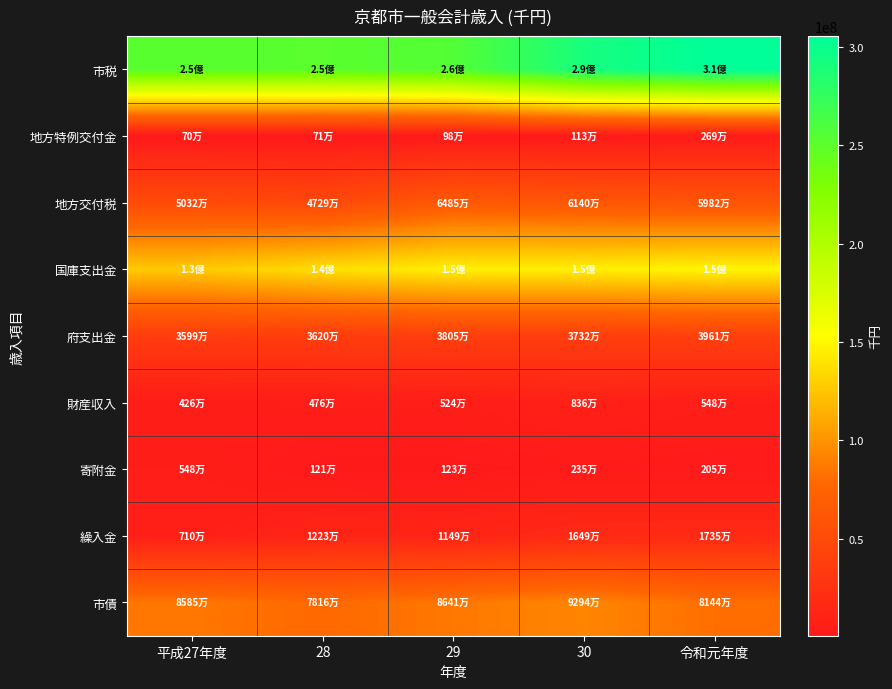

What is the greatest value displayed?

305500402